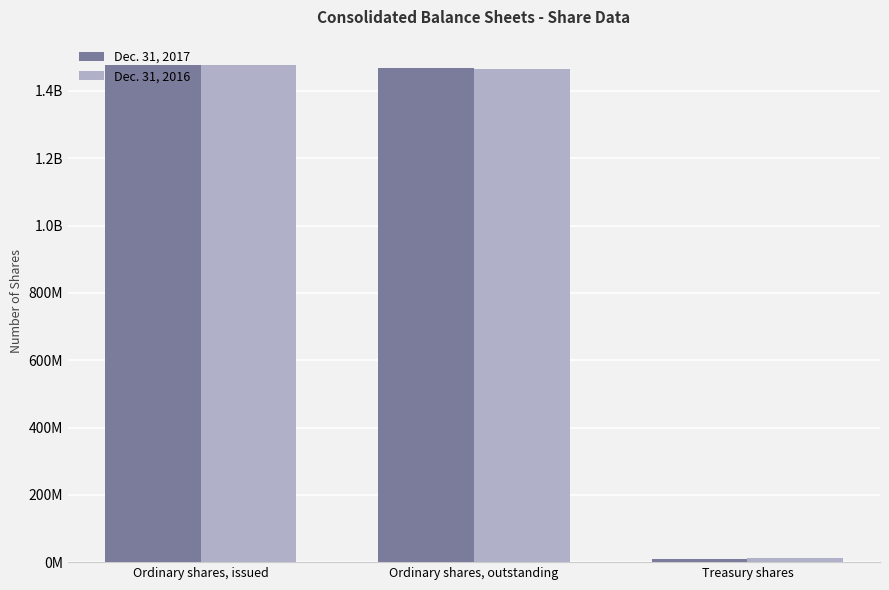

What is the label of the 1st bar from the left?

Ordinary shares, issued